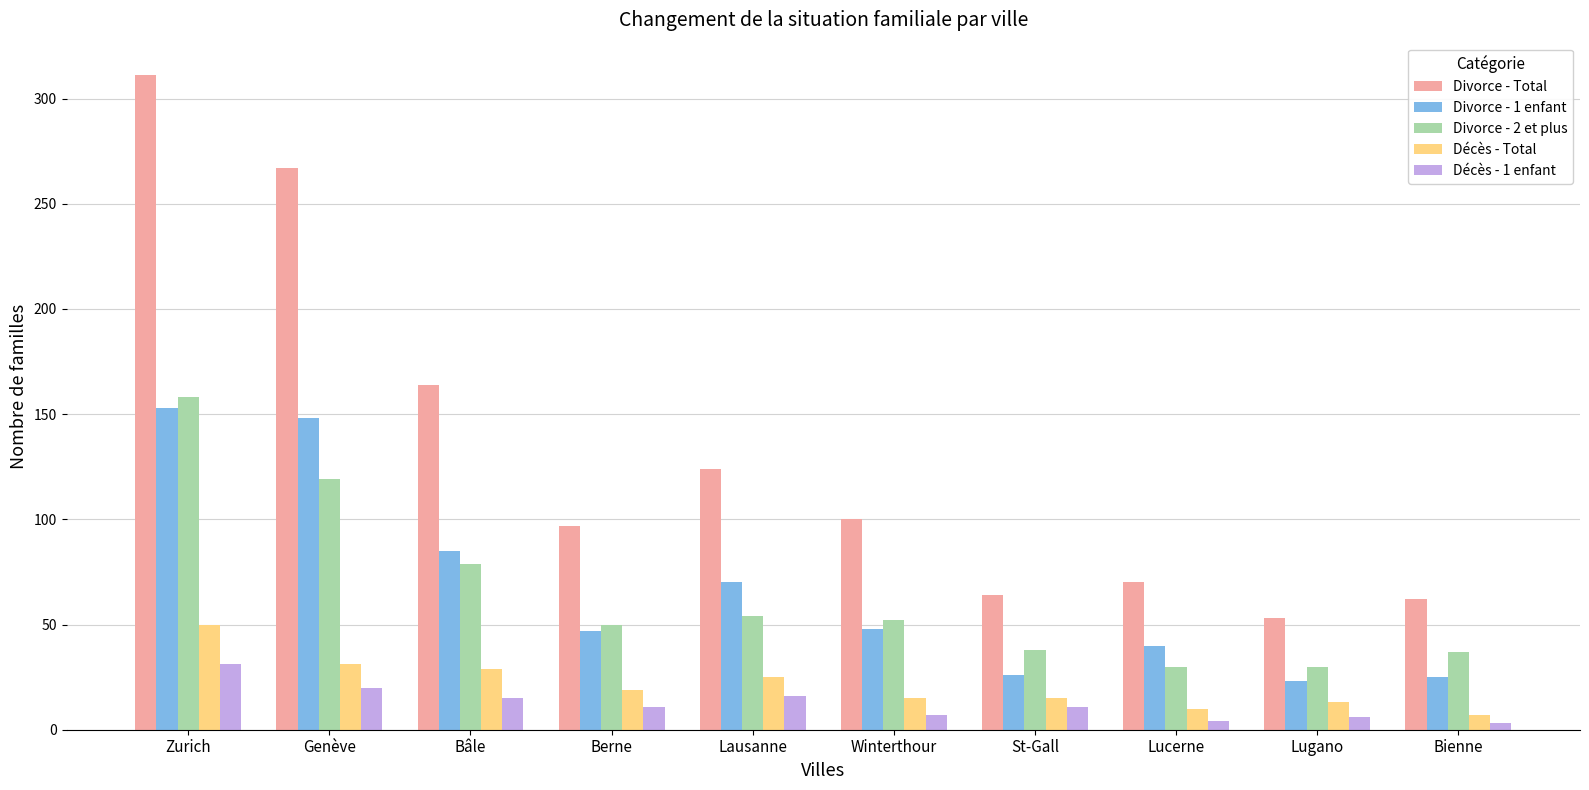

Which series changed the most between Genève and Bâle?

Divorce - Total